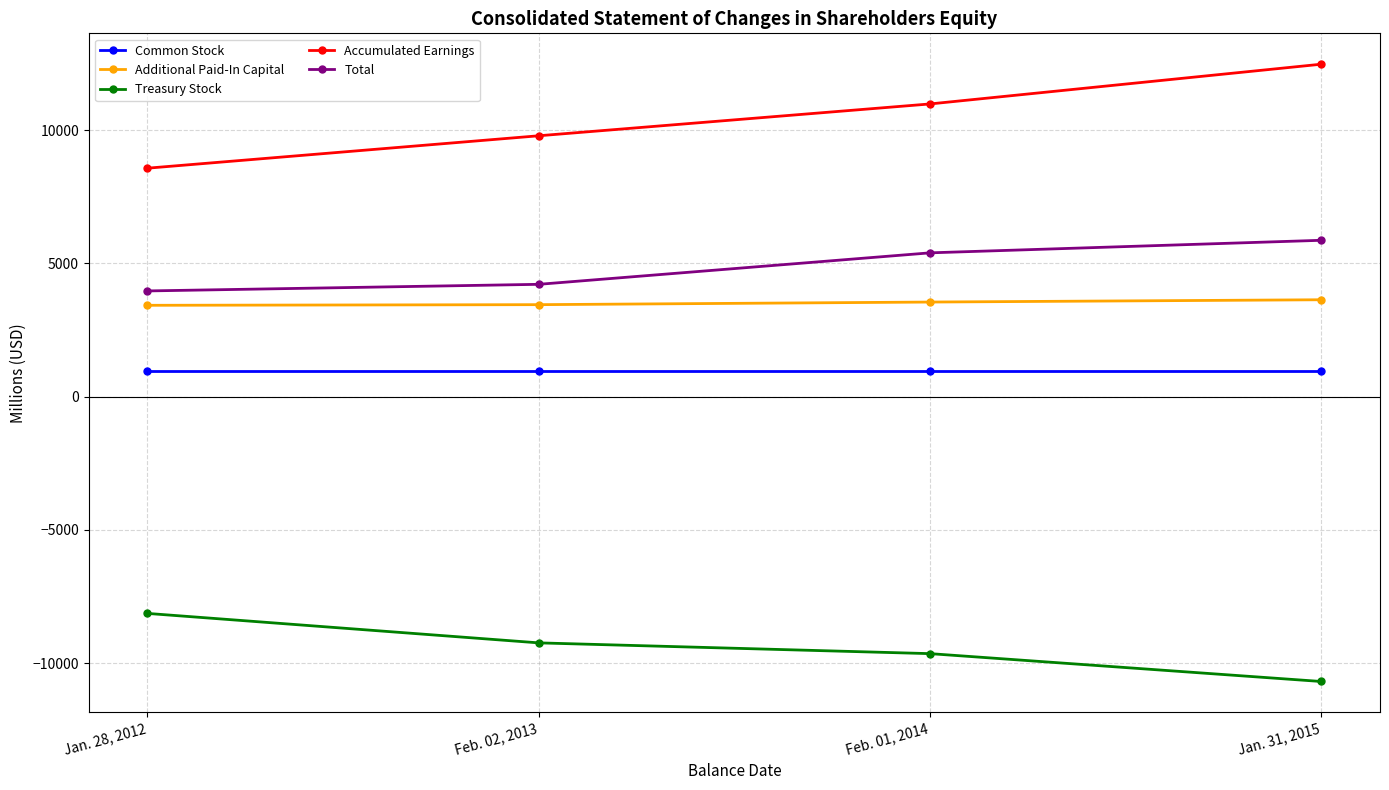

True or false: Treasury Stock and Common Stock intersect in this chart.

False